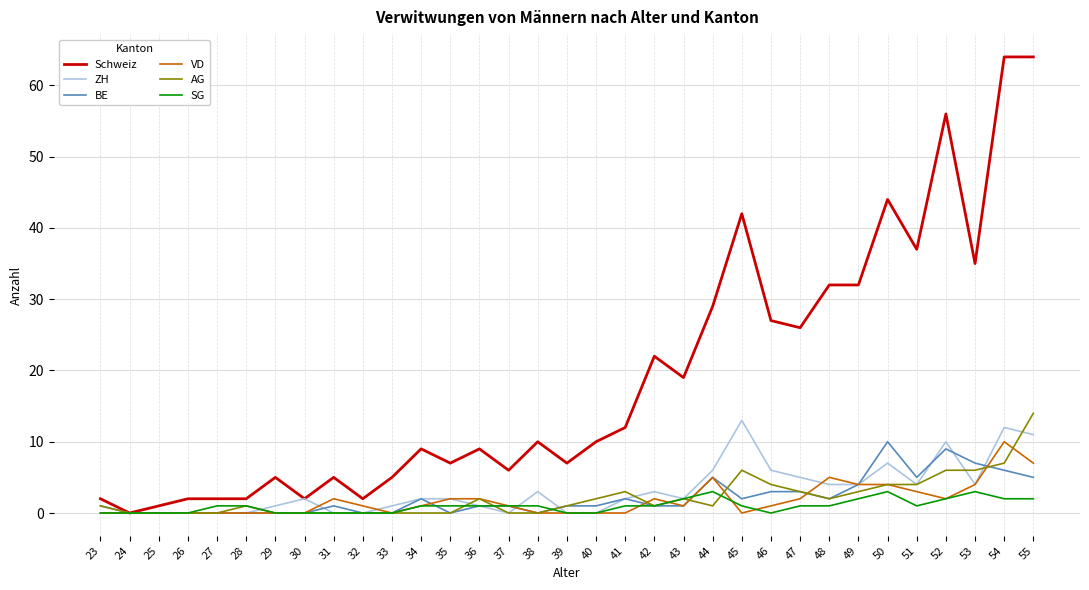

The value of VD at 50 is 4. True or false?

True